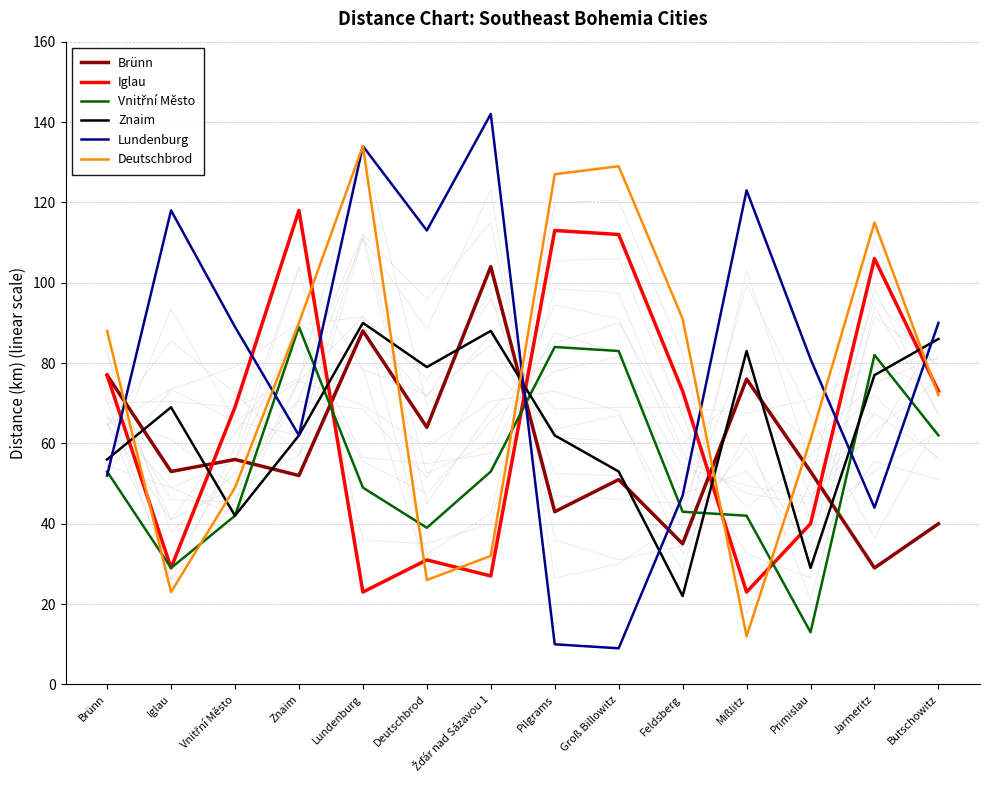

Reading left to right, extract all data points from this chart.

Brünn: Brünn=77	Iglau=53	Vnitřní Město=56	Znaim=52	Lundenburg=88	Deutschbrod=64	Žďár nad Sázavou 1=104	Pilgrams=43	Groß Billowitz=51	Feldsberg=35	Mißlitz=76	Primislau=53	Jarmeritz=29	Butschowitz=40
Iglau: Brünn=77	Iglau=29	Vnitřní Město=69	Znaim=118	Lundenburg=23	Deutschbrod=31	Žďár nad Sázavou 1=27	Pilgrams=113	Groß Billowitz=112	Feldsberg=73	Mißlitz=23	Primislau=40	Jarmeritz=106	Butschowitz=73
Vnitřní Město: Brünn=53	Iglau=29	Vnitřní Město=42	Znaim=89	Lundenburg=49	Deutschbrod=39	Žďár nad Sázavou 1=53	Pilgrams=84	Groß Billowitz=83	Feldsberg=43	Mißlitz=42	Primislau=13	Jarmeritz=82	Butschowitz=62
Znaim: Brünn=56	Iglau=69	Vnitřní Město=42	Znaim=62	Lundenburg=90	Deutschbrod=79	Žďár nad Sázavou 1=88	Pilgrams=62	Groß Billowitz=53	Feldsberg=22	Mißlitz=83	Primislau=29	Jarmeritz=77	Butschowitz=86
Lundenburg: Brünn=52	Iglau=118	Vnitřní Město=89	Znaim=62	Lundenburg=134	Deutschbrod=113	Žďár nad Sázavou 1=142	Pilgrams=10	Groß Billowitz=9	Feldsberg=47	Mißlitz=123	Primislau=81	Jarmeritz=44	Butschowitz=90
Deutschbrod: Brünn=88	Iglau=23	Vnitřní Město=49	Znaim=90	Lundenburg=134	Deutschbrod=26	Žďár nad Sázavou 1=32	Pilgrams=127	Groß Billowitz=129	Feldsberg=91	Mißlitz=12	Primislau=61	Jarmeritz=115	Butschowitz=72